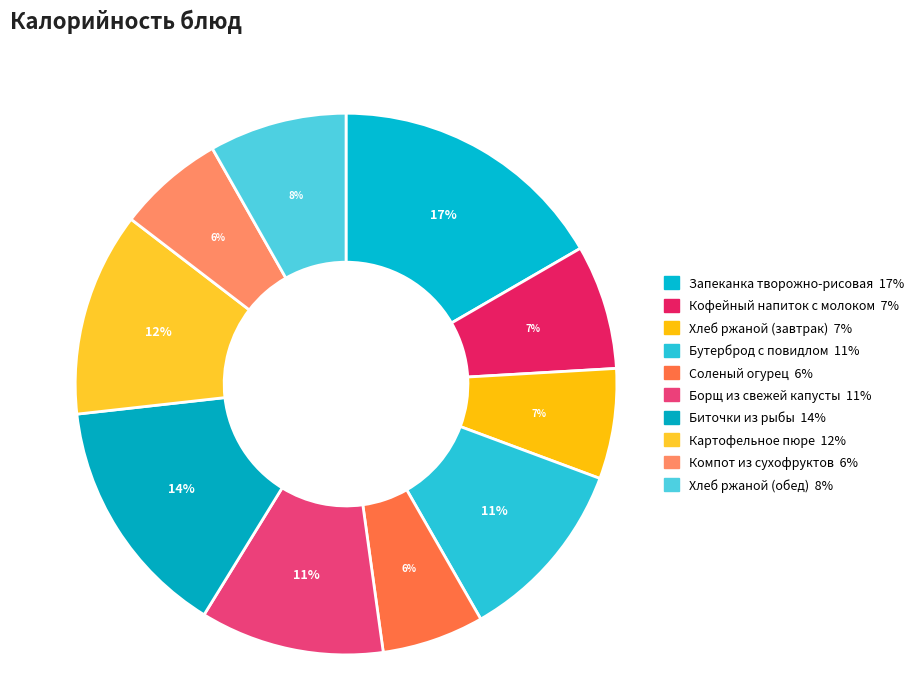

To the nearest percent, what is the difference between the Запеканка творожно-рисовая and Соленый огурец slice percentages?

11%